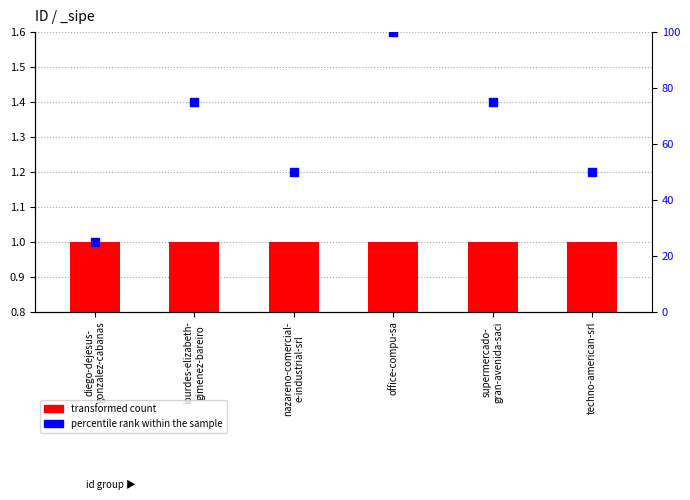

Is the value of percentile rank within the sample at diego-dejesus-
gonzalez-cabanas greater than the value of transformed count at supermercado-
gran-avenida-saci?

Yes